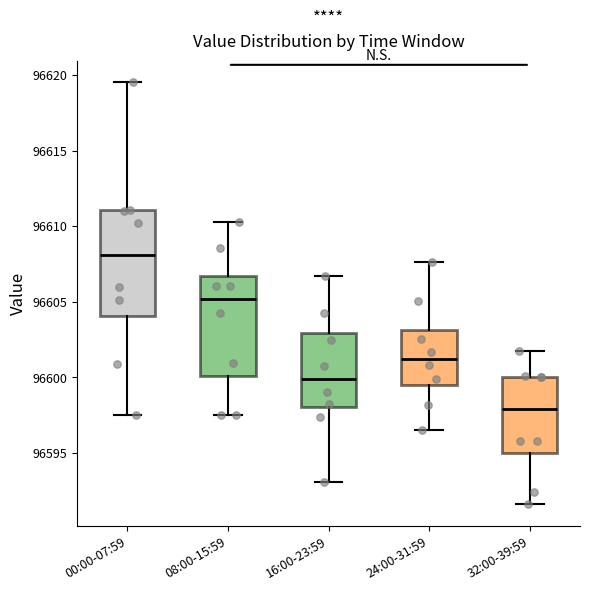

Reading left to right, transcribe this box plot: for each box, give where its median line is, the range the box spans, and where its two whiskers end, as read against the y-axis. The values are not printed on the chart, so give them approximately, as read against the axis.

00:00-07:59: median 96608.0, box 96604.0 to 96611.0, whiskers 96597.5 to 96619.5
08:00-15:59: median 96605.0, box 96600.0 to 96606.5, whiskers 96597.5 to 96610.5
16:00-23:59: median 96600.0, box 96598.0 to 96603.0, whiskers 96593.0 to 96606.5
24:00-31:59: median 96601.0, box 96599.5 to 96603.0, whiskers 96596.5 to 96607.5
32:00-39:59: median 96598.0, box 96595.0 to 96600.0, whiskers 96591.5 to 96601.5